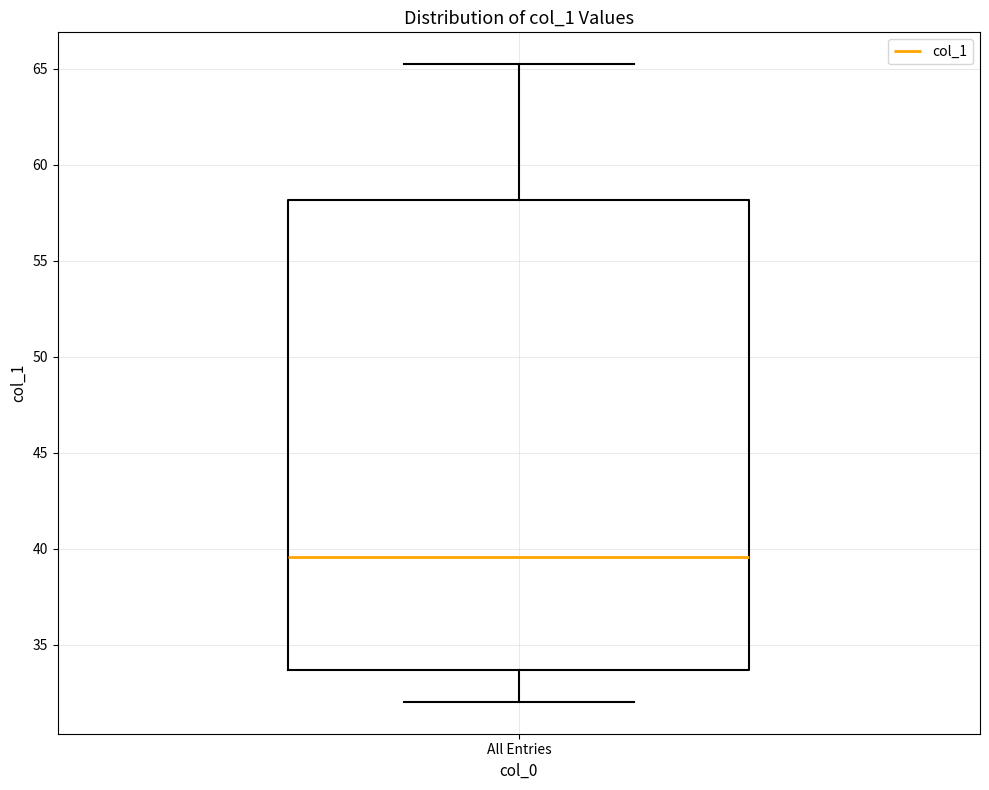

Where does the lower whisker of the box for All Entries end on the y-axis? The values are not printed on the chart, so give them approximately, as read against the axis.

32.0